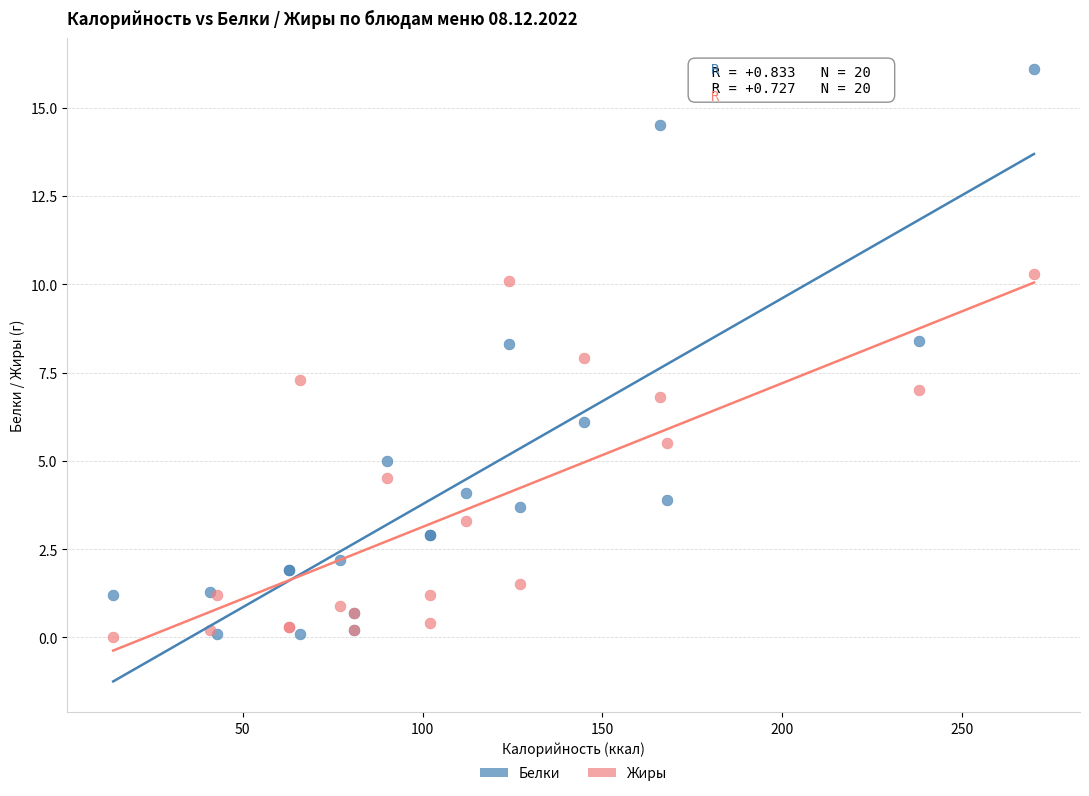

Which series contains the highest Y value?

Белки